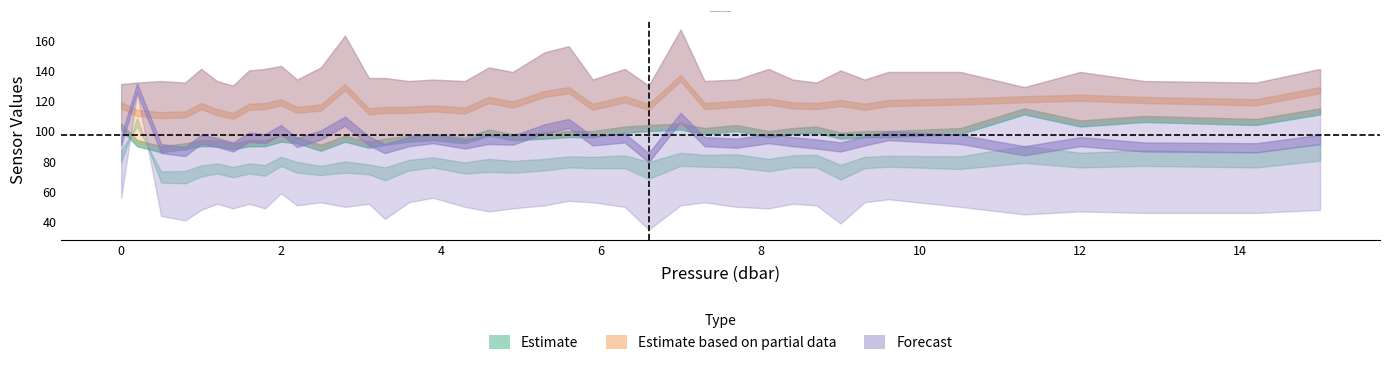

What is the spread (max minus min) of values at 8.1?

92